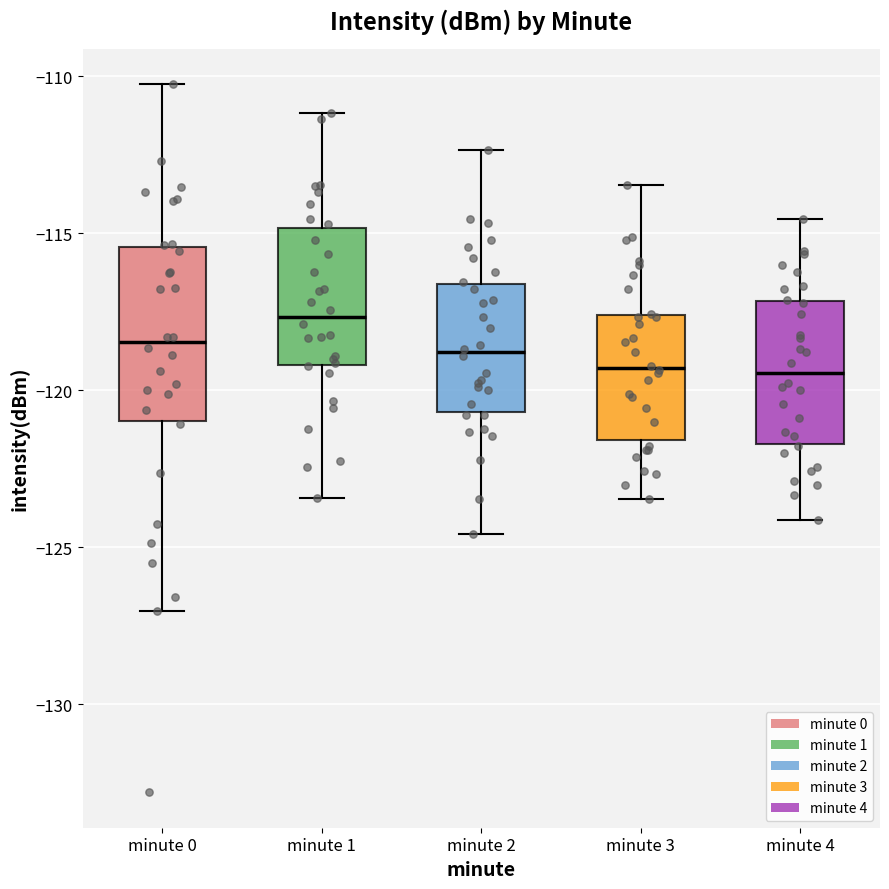

Reading left to right, transcribe this box plot: for each box, give where its median line is, the range the box spans, and where its two whiskers end, as read against the y-axis. The values are not printed on the chart, so give them approximately, as read against the axis.

minute 0: median -118.5, box -121.0 to -115.5, whiskers -127.0 to -110.5
minute 1: median -117.5, box -119.0 to -115.0, whiskers -123.5 to -111.0
minute 2: median -119.0, box -120.5 to -116.5, whiskers -124.5 to -112.5
minute 3: median -119.5, box -121.5 to -117.5, whiskers -123.5 to -113.5
minute 4: median -119.5, box -121.5 to -117.0, whiskers -124.0 to -114.5